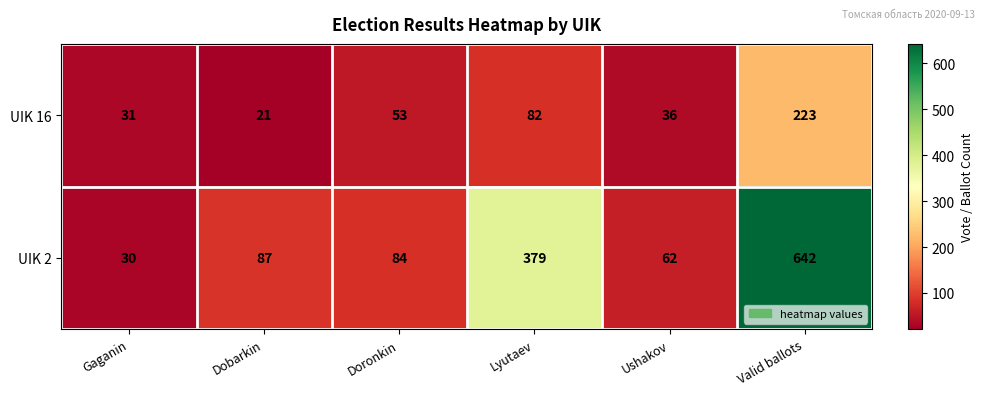

True or false: UIK 2 has a value of 14 at Gaganin.

False